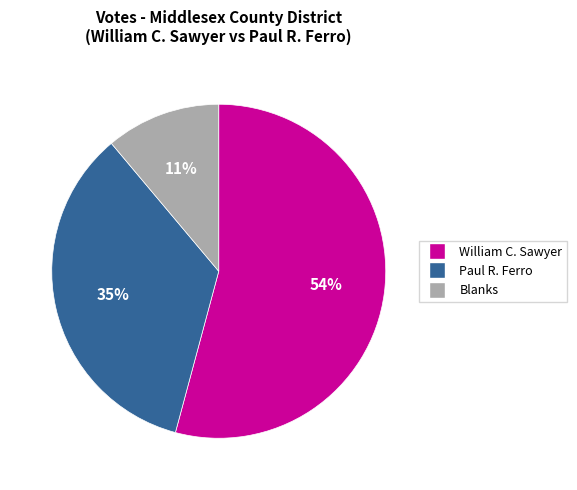

To the nearest percent, what is the difference between the largest and smallest slice percentages?

43%